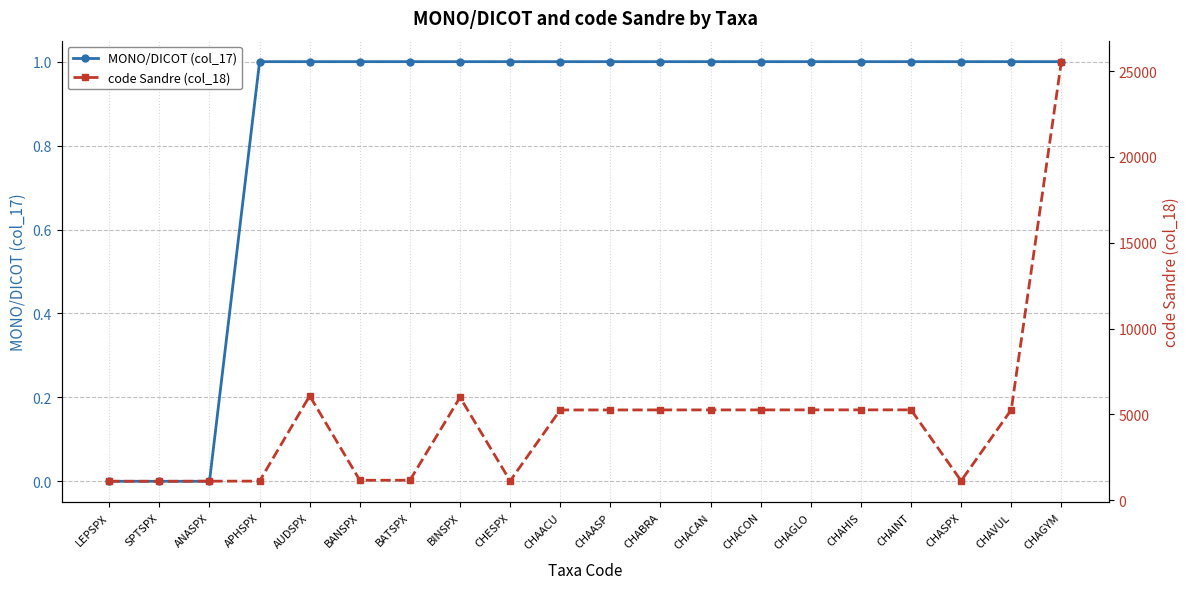

At which category does code Sandre (col_18) reach its first local valley?

SPTSPX